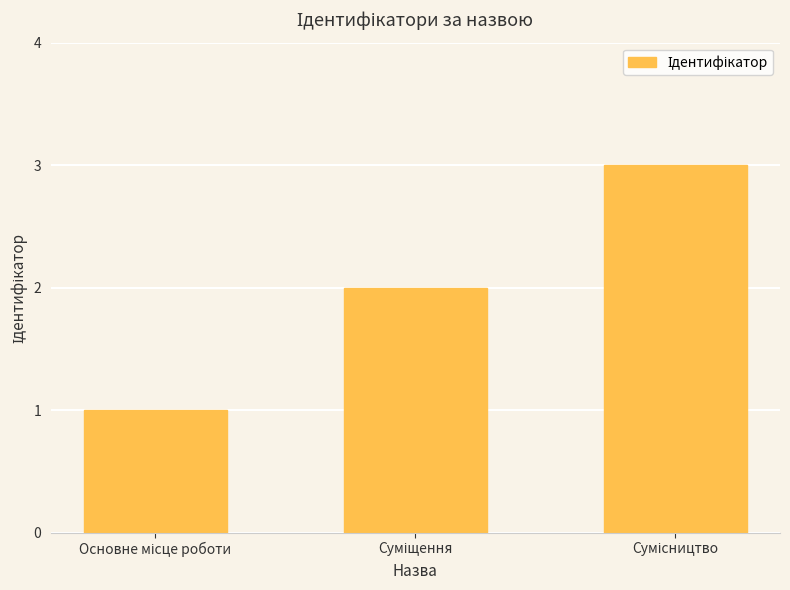

What is the sum of all values?

6